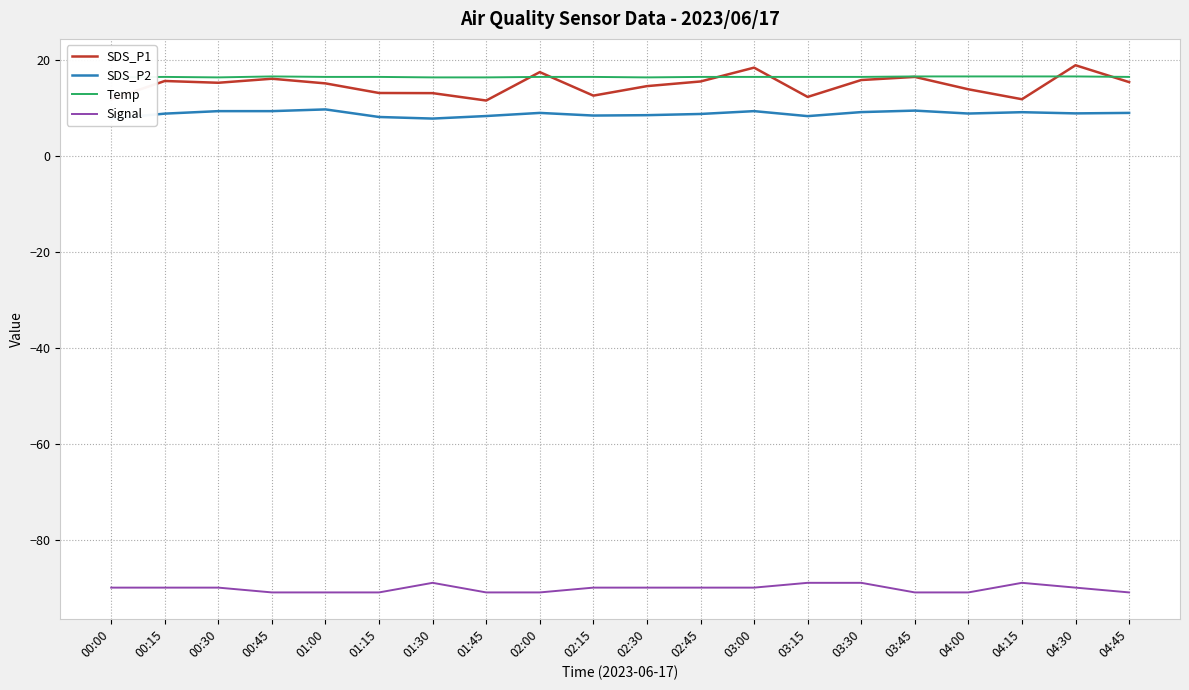

What position from the left is 00:15?

2